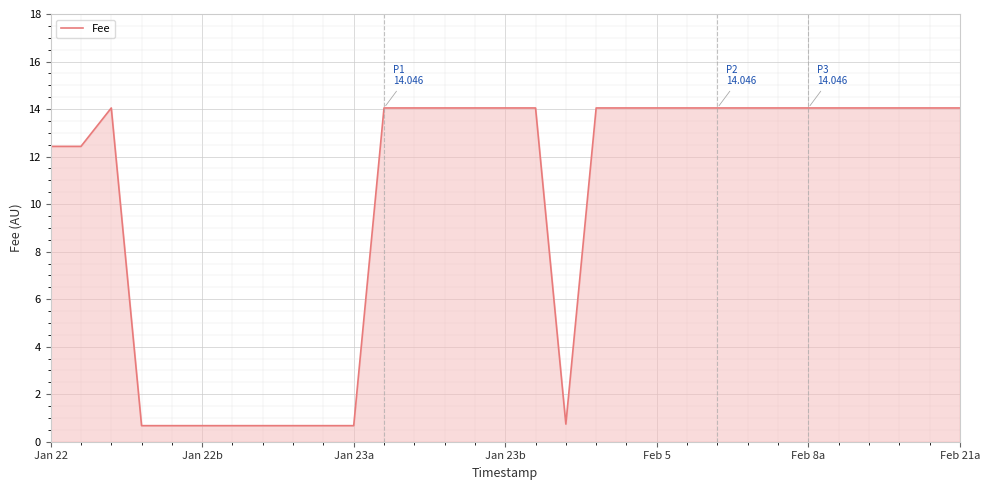

What is the maximum value shown in the chart?

14.0